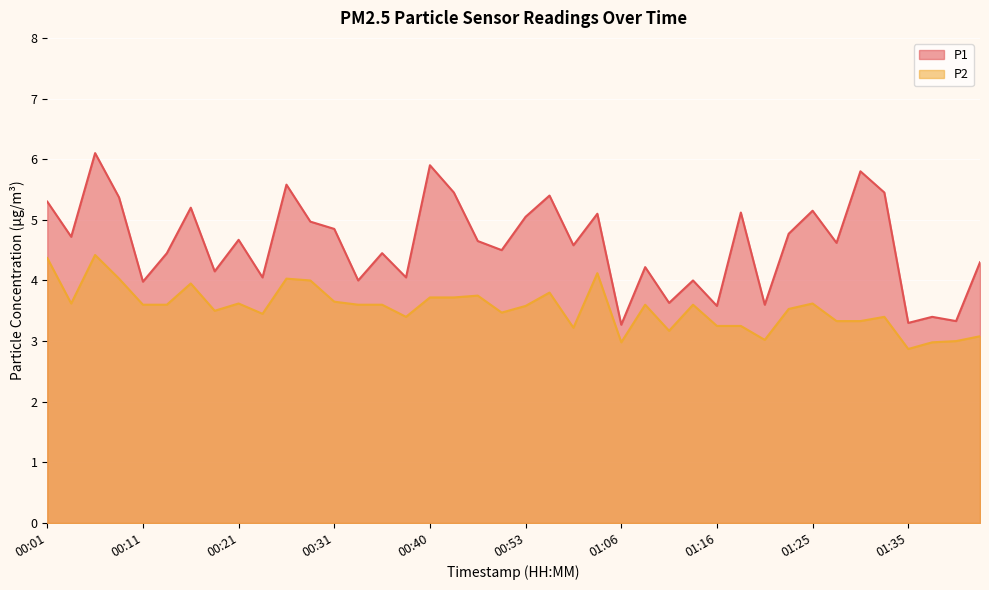

True or false: P1 and P2 cross at least once.

False